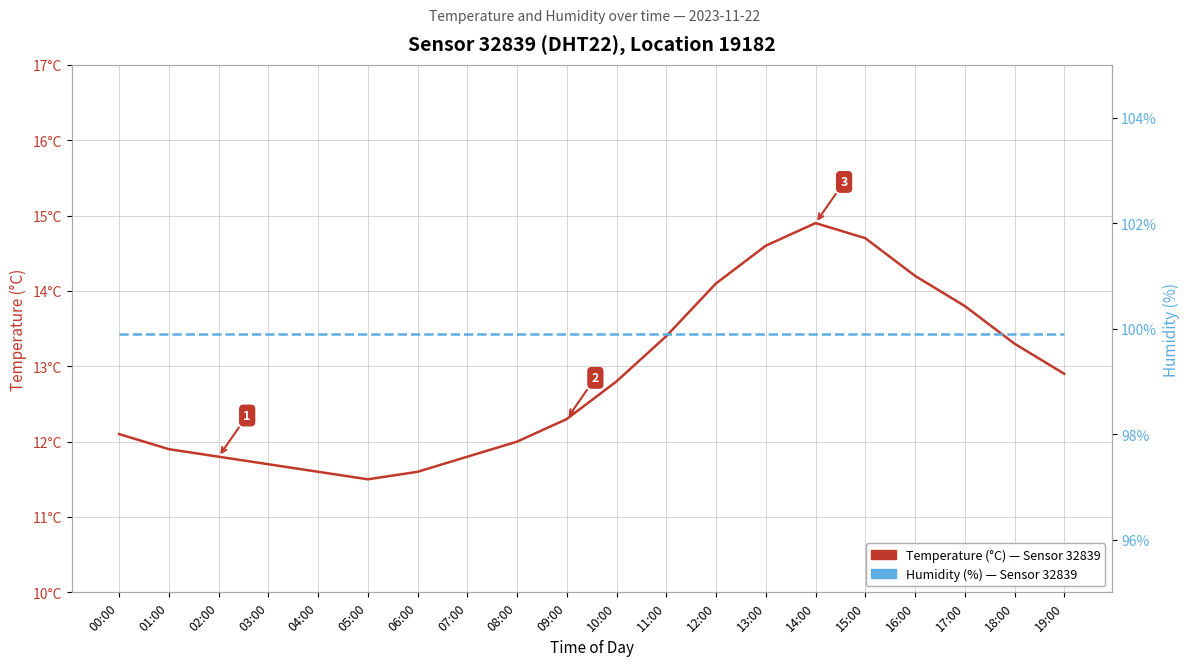

What position from the left is 03:00?

4